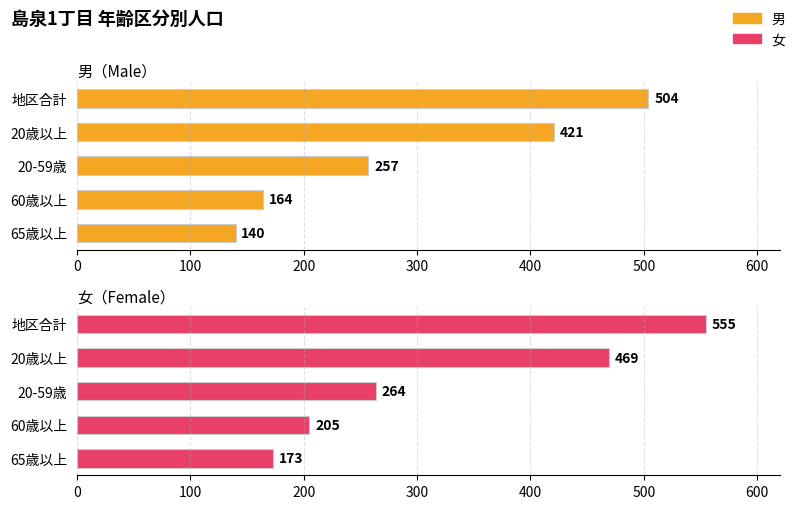

How many data points in 女 are above 264?

2